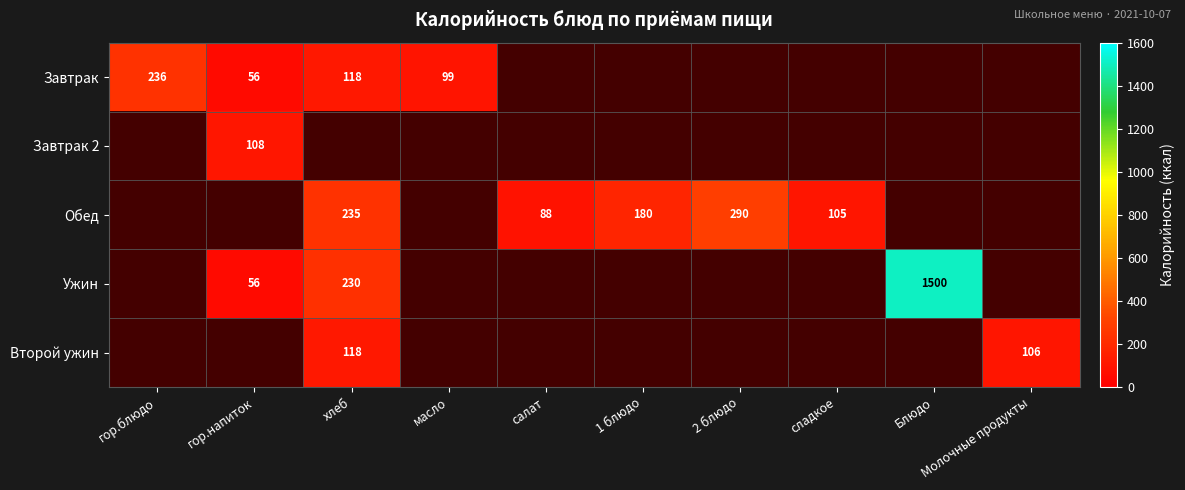

Is it true that Ужин equals 32 at гор.напиток?

False